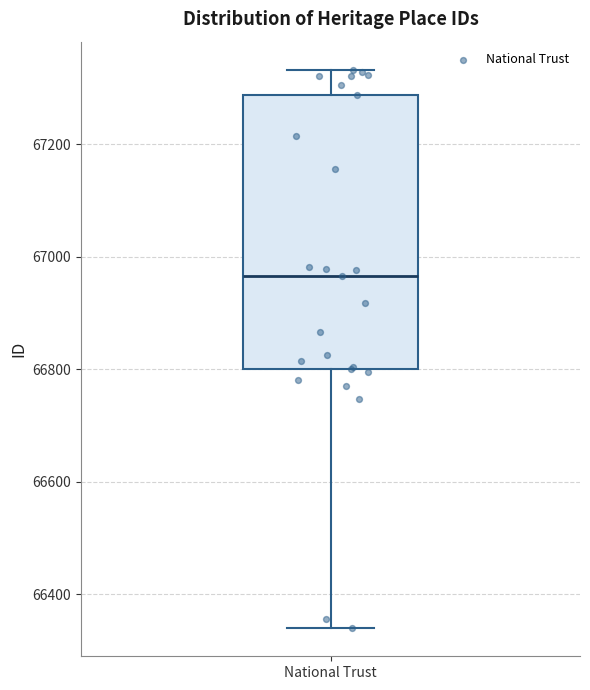

Transcribe this box plot: give where the median line is, the range the box spans, and where the two whiskers end, as read against the y-axis. The values are not printed on the chart, so give them approximately, as read against the axis.

median 66960, box 66800 to 67280, whiskers 66340 to 67340